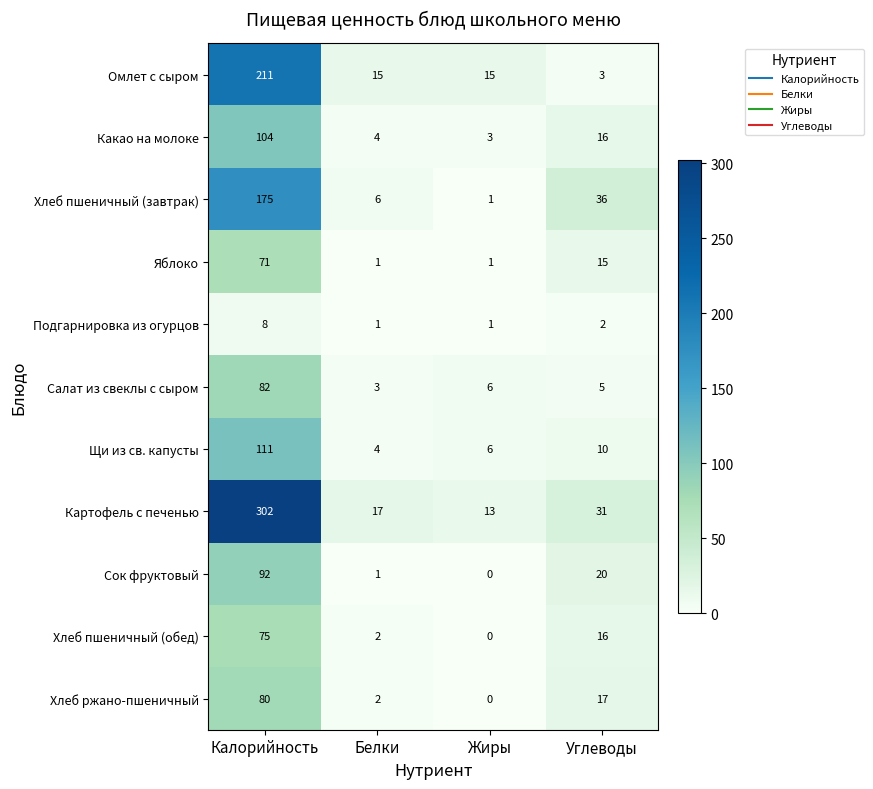

How many data points does each series have?

4